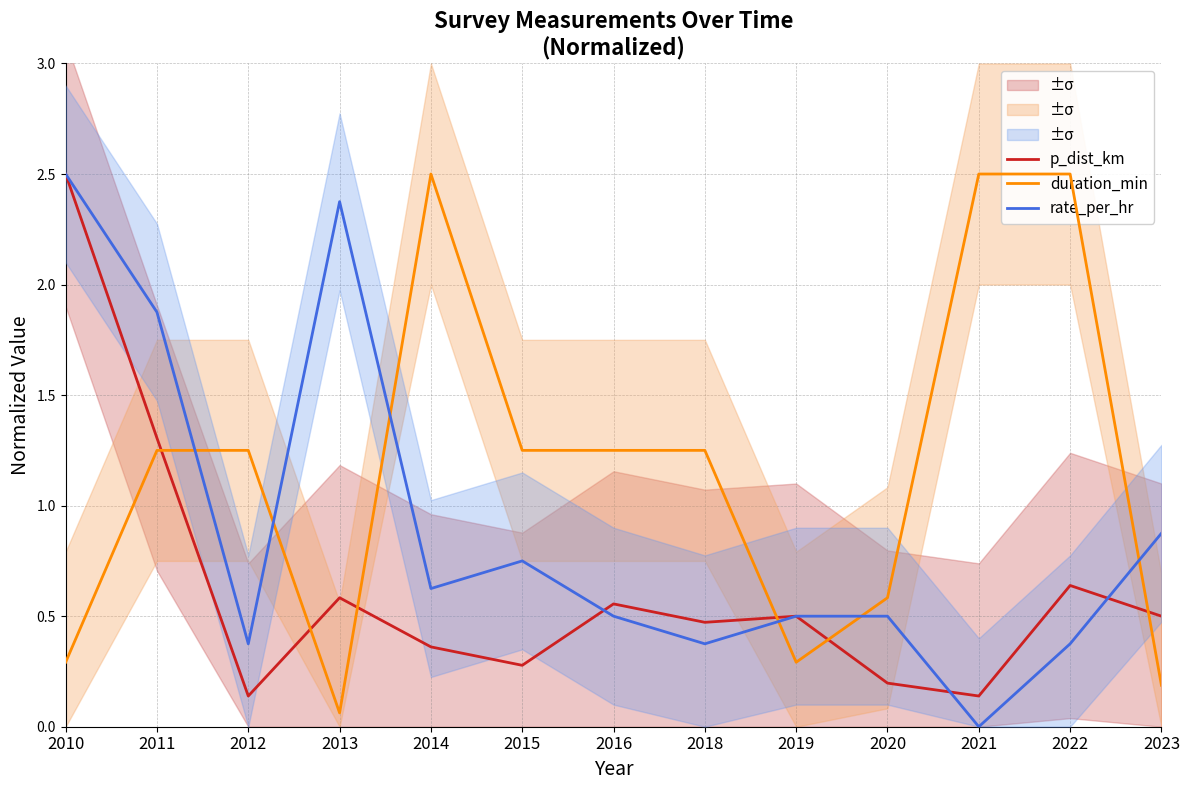

Rank the categories by duration_min value from lowest to highest.

2013, 2023, 2010, 2019, 2020, 2011, 2012, 2015, 2016, 2018, 2014, 2021, 2022